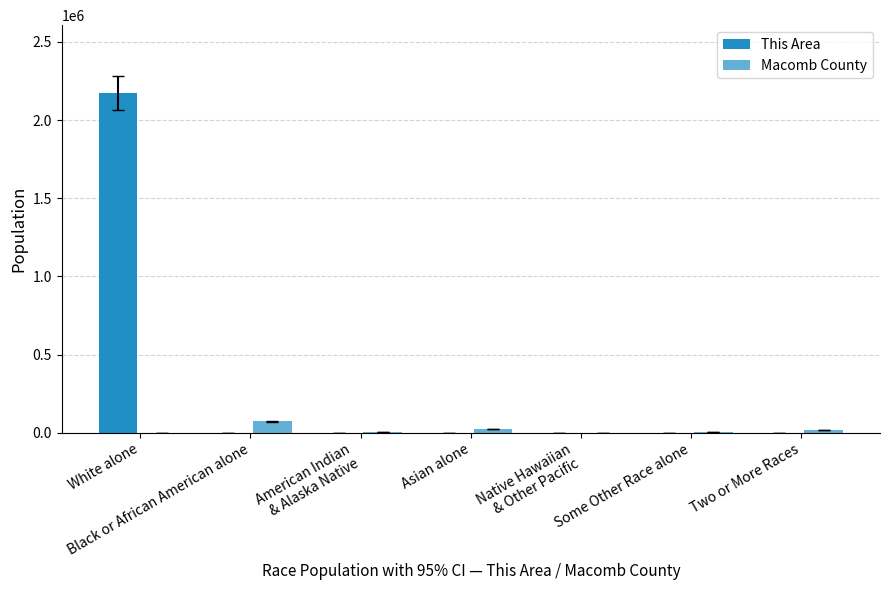

At which label is Macomb County closest to 36451?

Asian alone